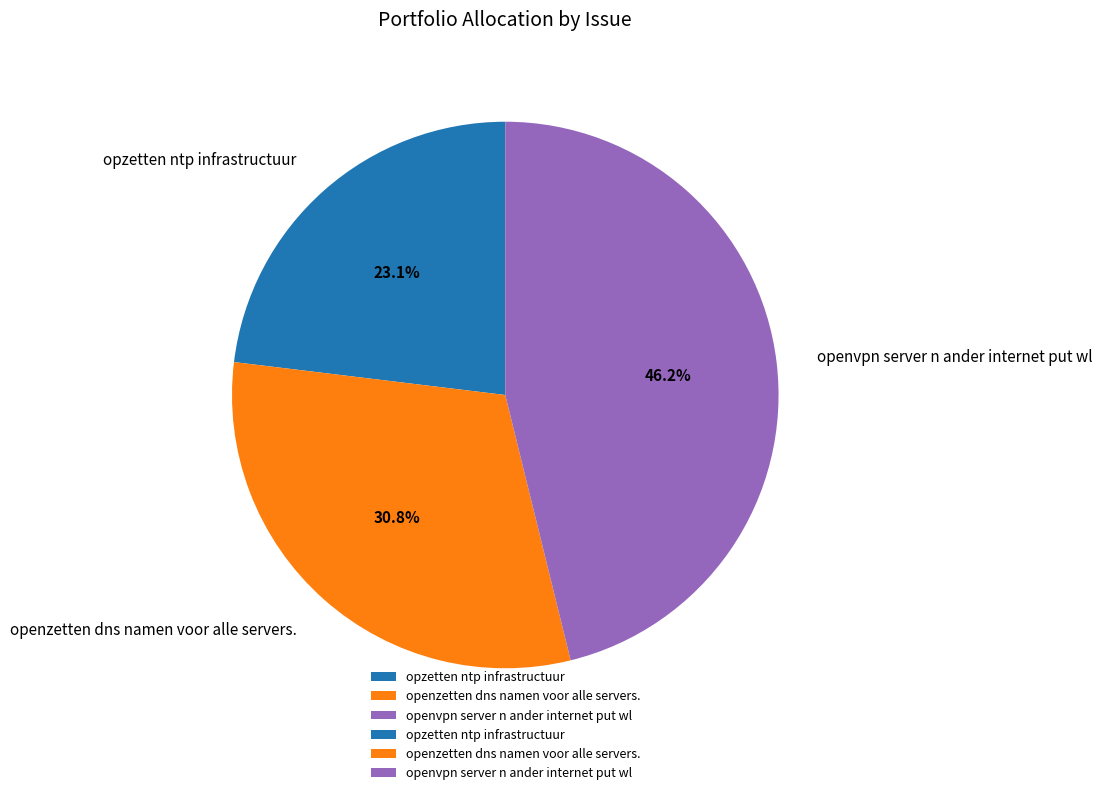

Between opzetten ntp infrastructuur and openzetten dns namen voor alle servers., which is larger?

openzetten dns namen voor alle servers.